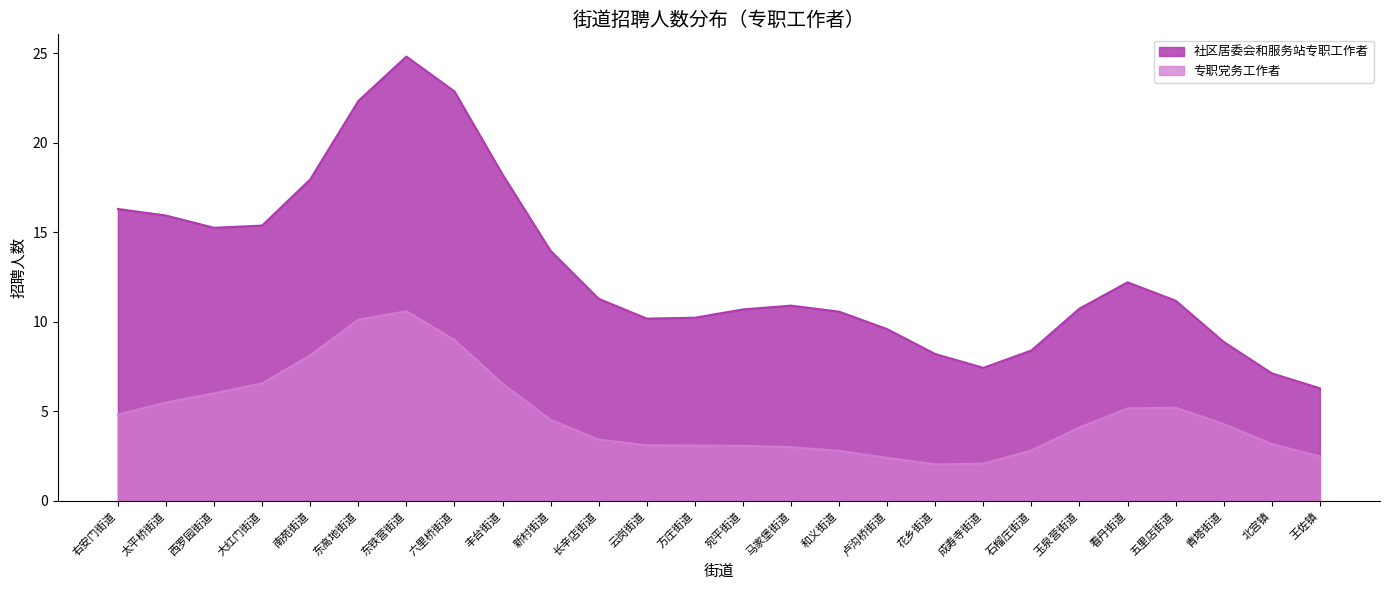

What value does the 社区居委会和服务站专职工作者 series have at 王佐镇?

6.3